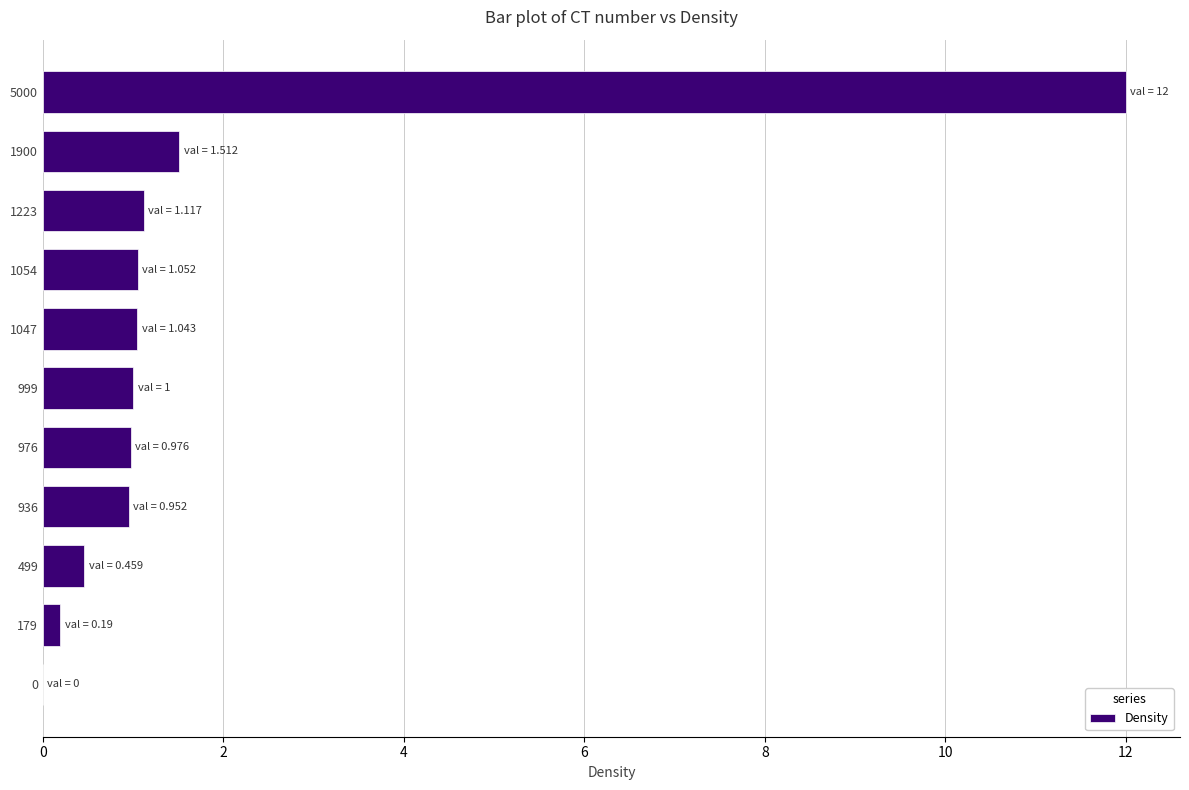

The chart shows a value of 1.0 at 976. True or false?

True